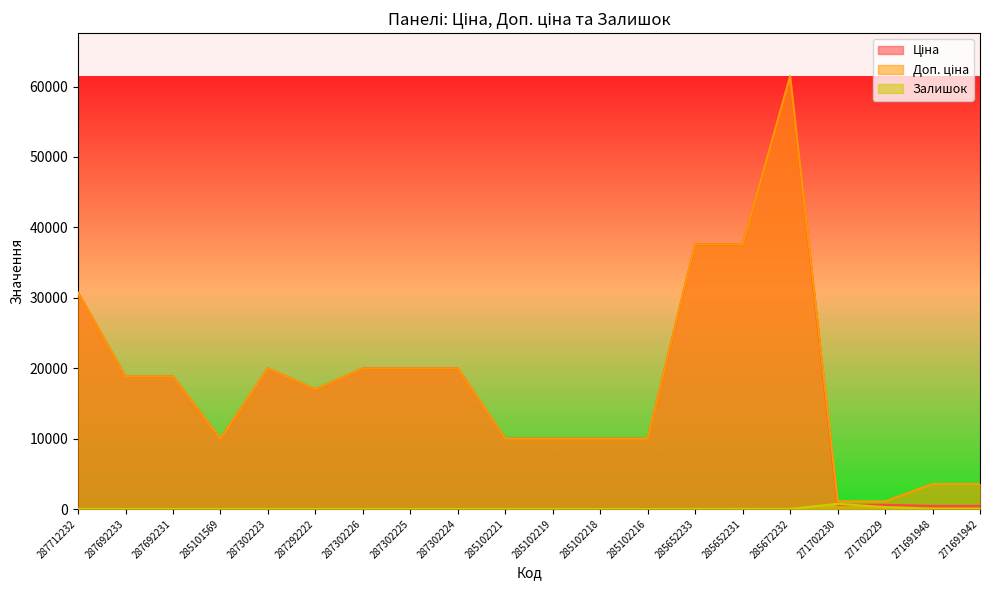

What is the highest value of the Доп. ціна series?

61434.3